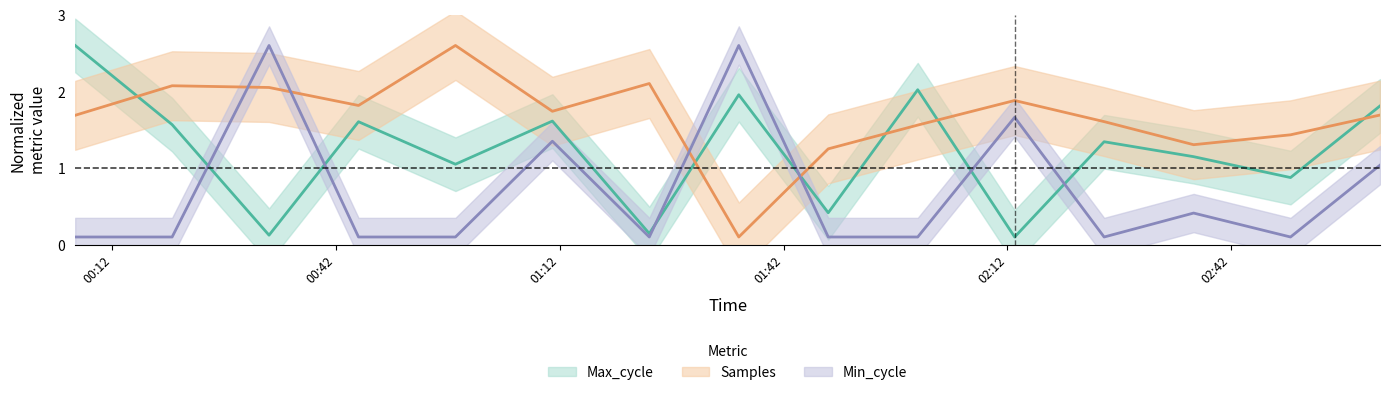

Reading left to right, list all the values displayed in this chart.

Max_cycle: 2.6	1.6	0.1	1.6	1.1	1.6	0.1	2.0	0.4	2.0	0.1	1.3	1.1	0.9	1.8
Samples: 1.7	2.1	2.1	1.8	2.6	1.7	2.1	0.1	1.3	1.6	1.9	1.6	1.3	1.4	1.7
Min_cycle: 0.1	0.1	2.6	0.1	0.1	1.4	0.1	2.6	0.1	0.1	1.7	0.1	0.4	0.1	1.0